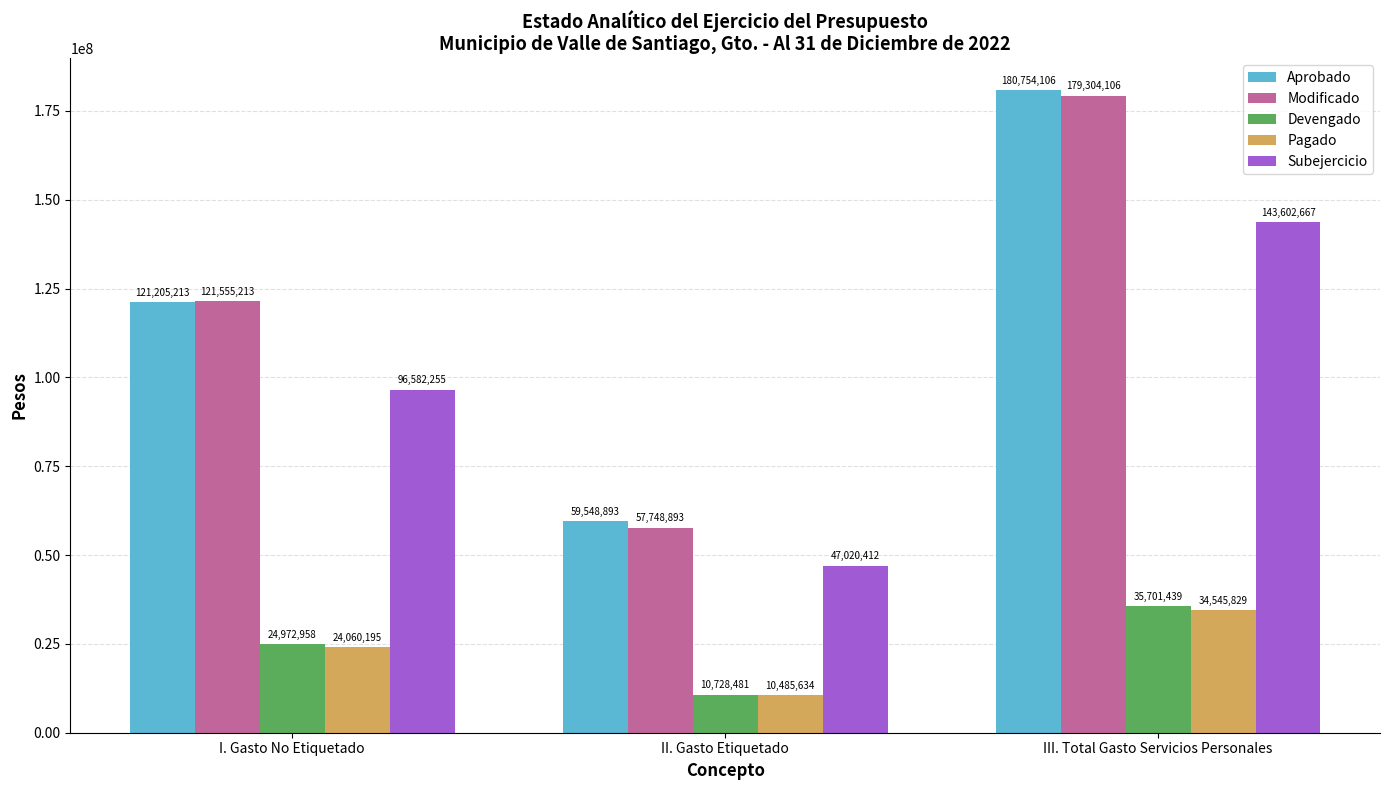

Which label corresponds to the smallest value in the chart?

II. Gasto Etiquetado